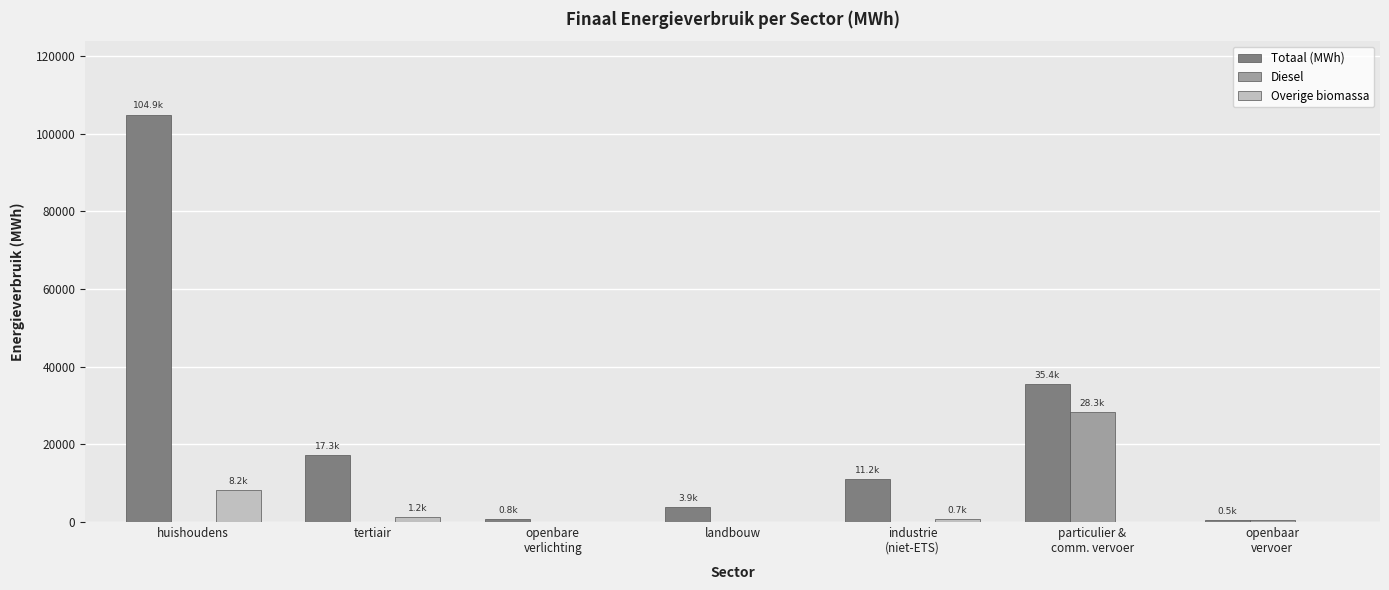

Is the value of Diesel at tertiair greater than the value of Totaal (MWh) at huishoudens?

No